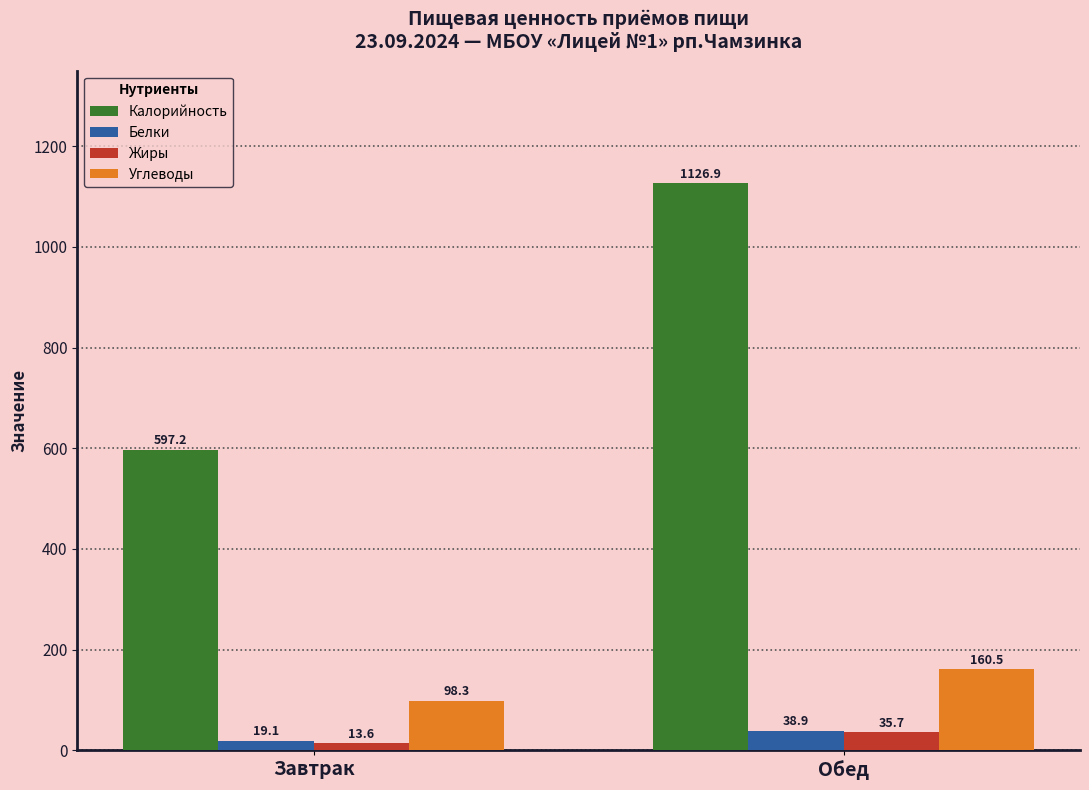

True or false: Жиры has a value of 13.6 at Завтрак.

True